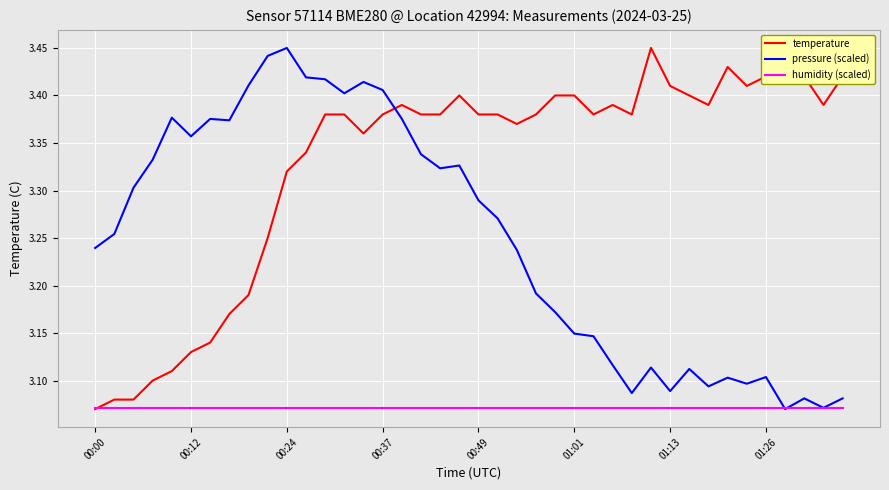

Which series ends up on top after the final intersection of pressure (scaled) and temperature?

temperature